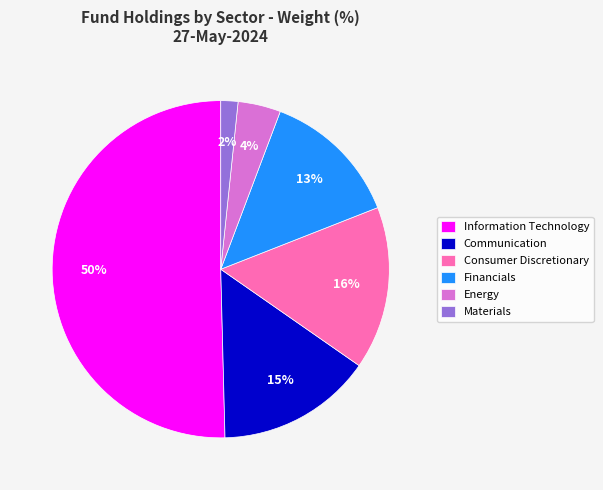

Which slice is the largest?

Information Technology